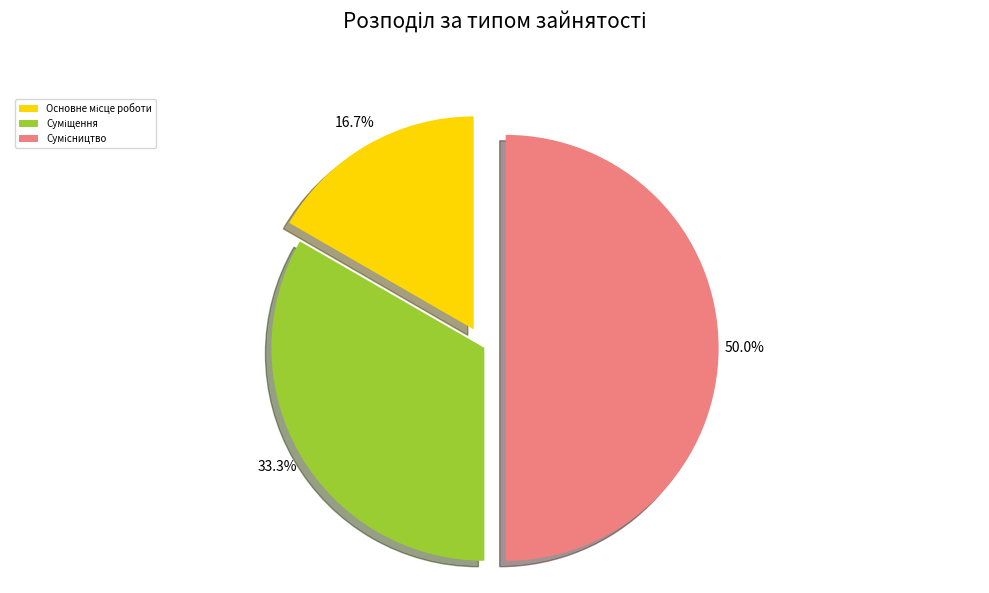

Approximately how many times larger is the value at Основне місце роботи compared to Сумісництво?

0.3